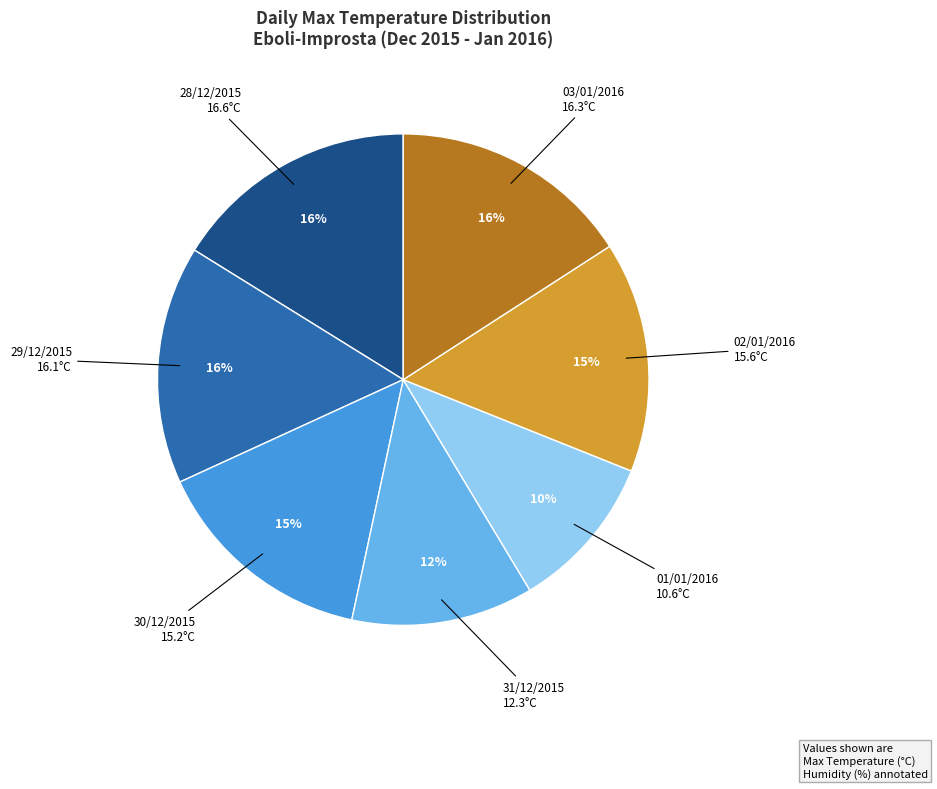

To the nearest percent, what is the difference between the largest and smallest slice percentages?

6%